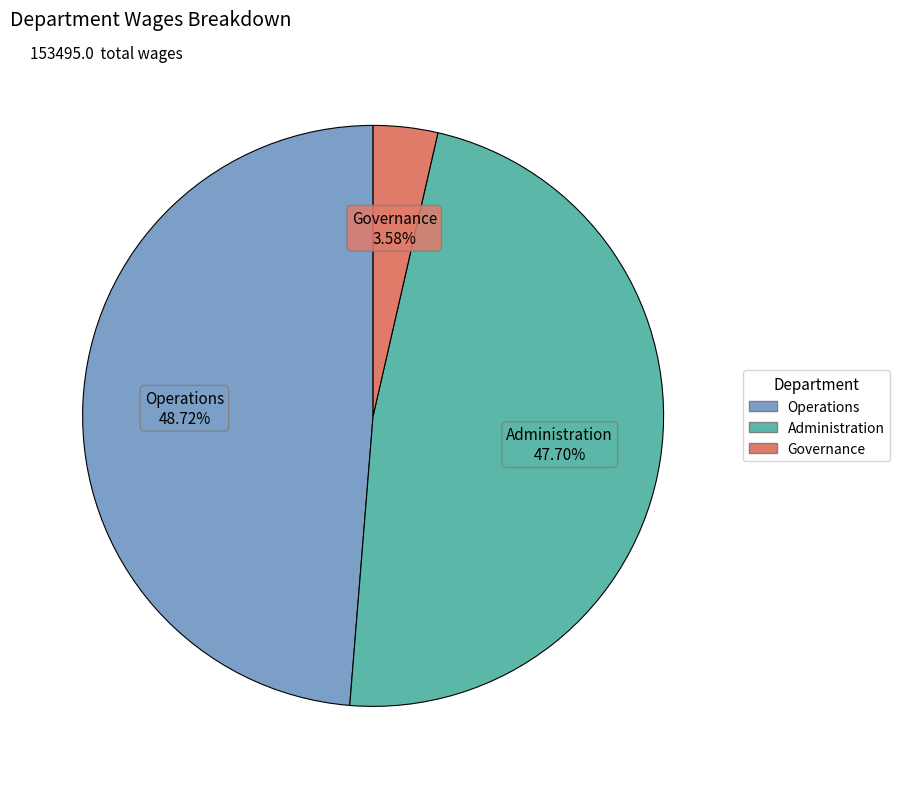

Rank the categories by value from lowest to highest.

Governance, Administration, Operations